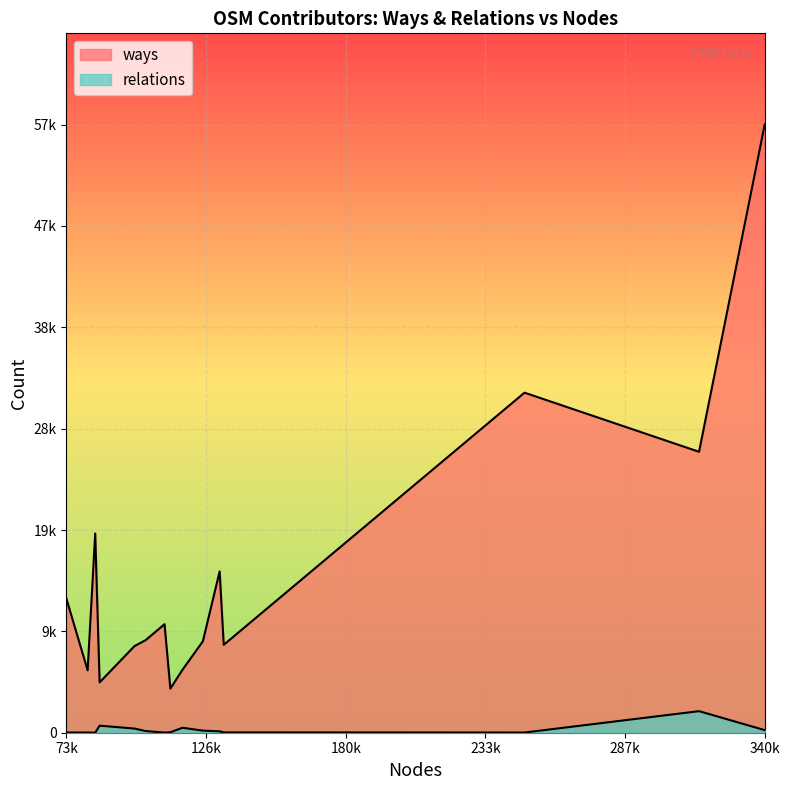

How many lines are shown in the chart?

2